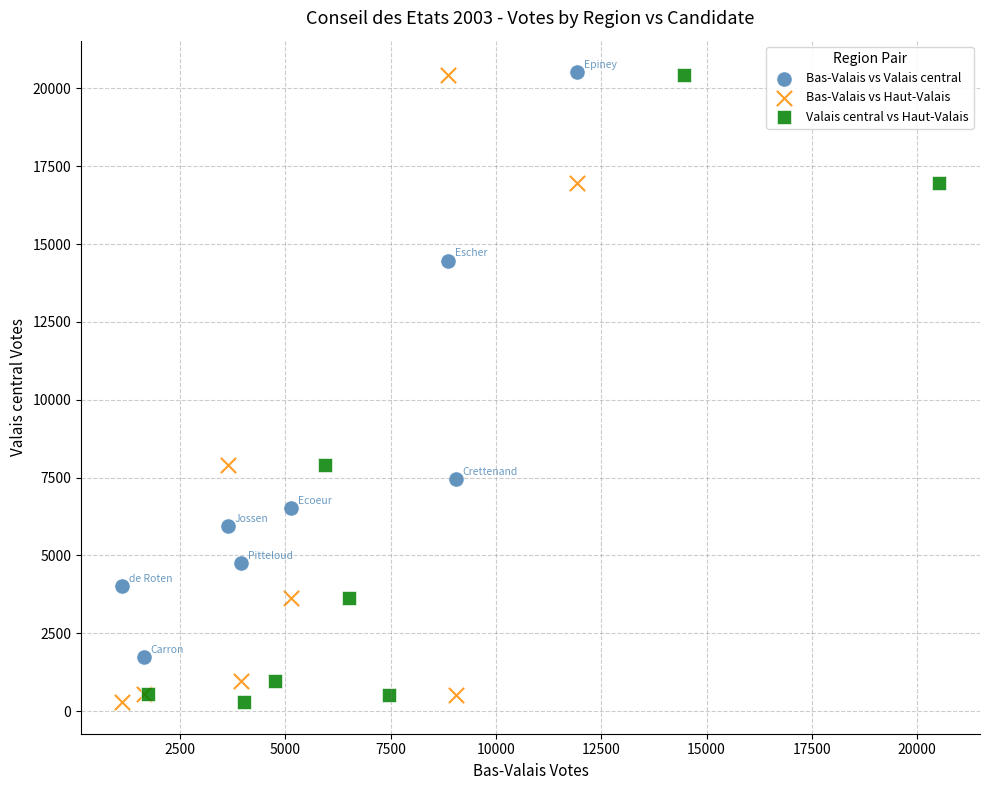

What are all the series names shown in the legend?

Bas-Valais vs Valais central, Bas-Valais vs Haut-Valais, Valais central vs Haut-Valais